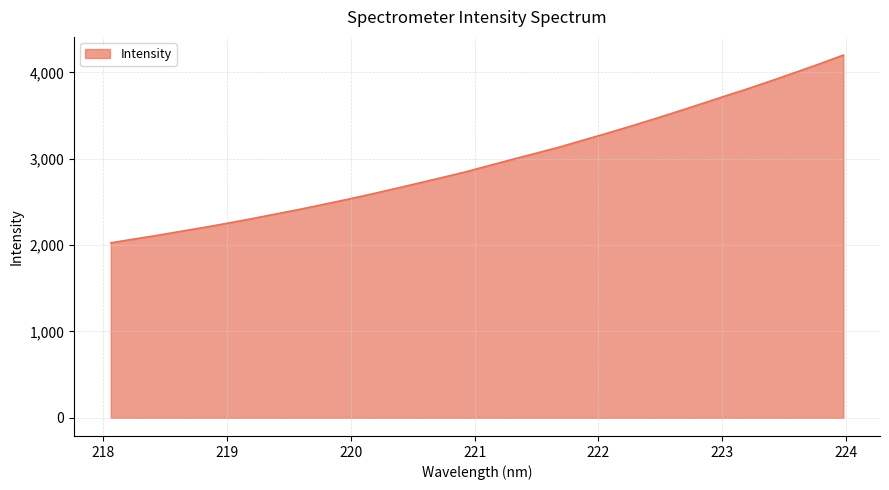

What is the maximum value shown in the chart?

4200.1